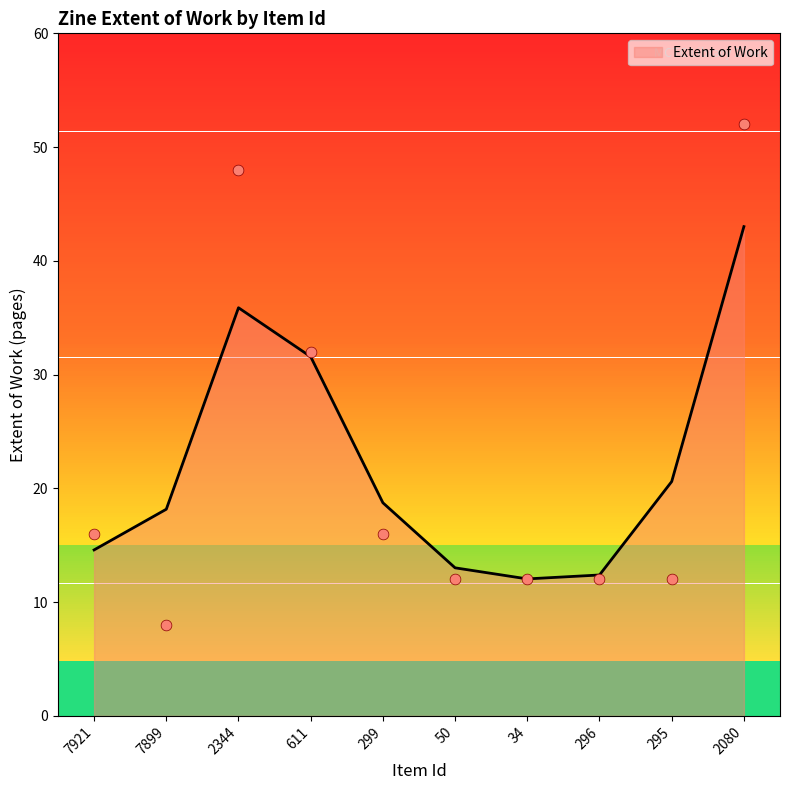

What is the change in value from 295 to 2080?

+40